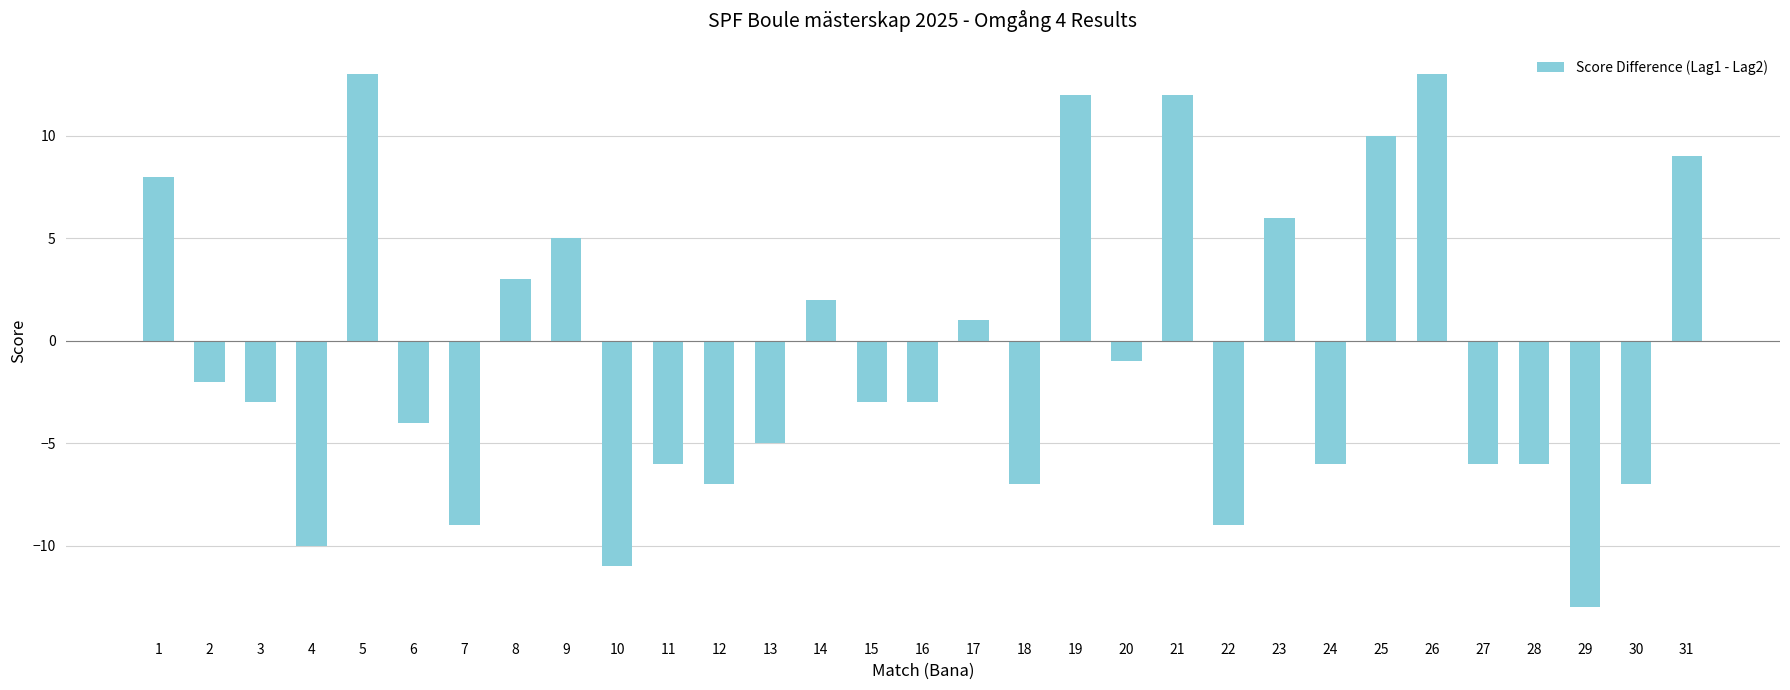

What is the minimum value shown in the chart?

-13